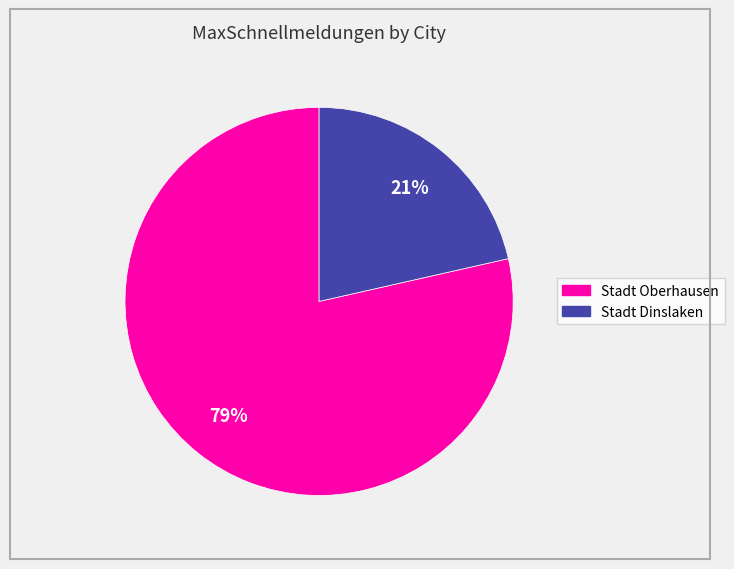

What is the smallest slice in the pie chart?

Stadt Dinslaken